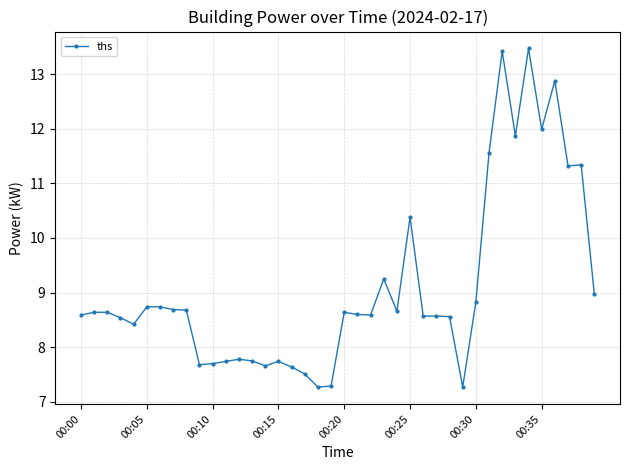

What is the maximum value shown in the chart?

13.5